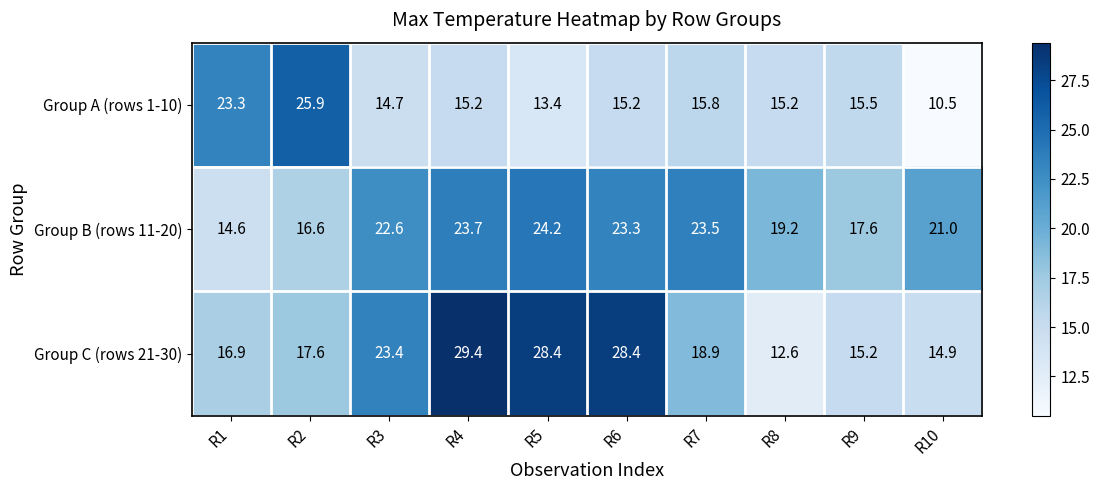

True or false: Group C (rows 21-30) has a value of 11.1 at R2.

False